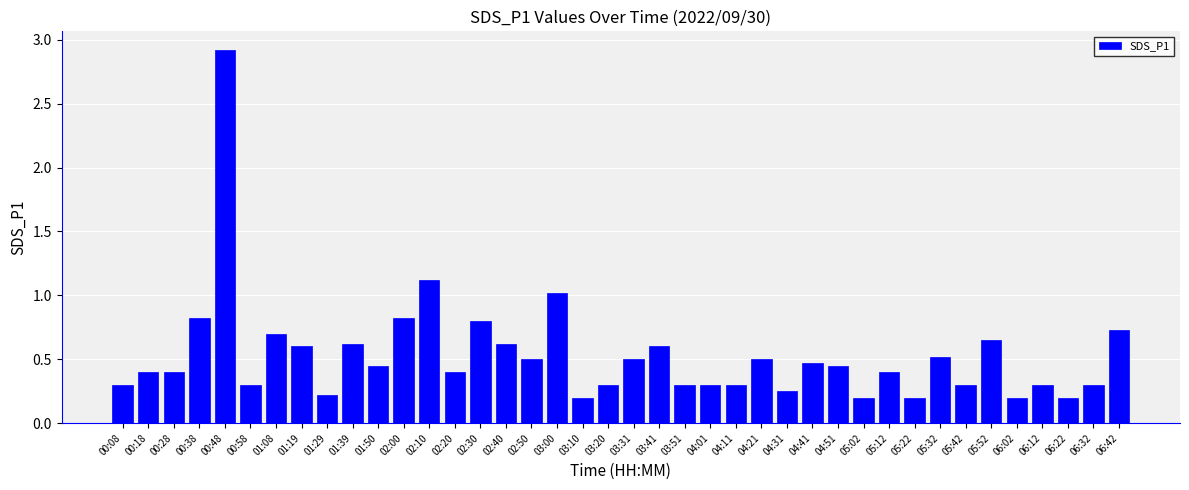

Between 02:50 and 06:02, which is larger?

02:50